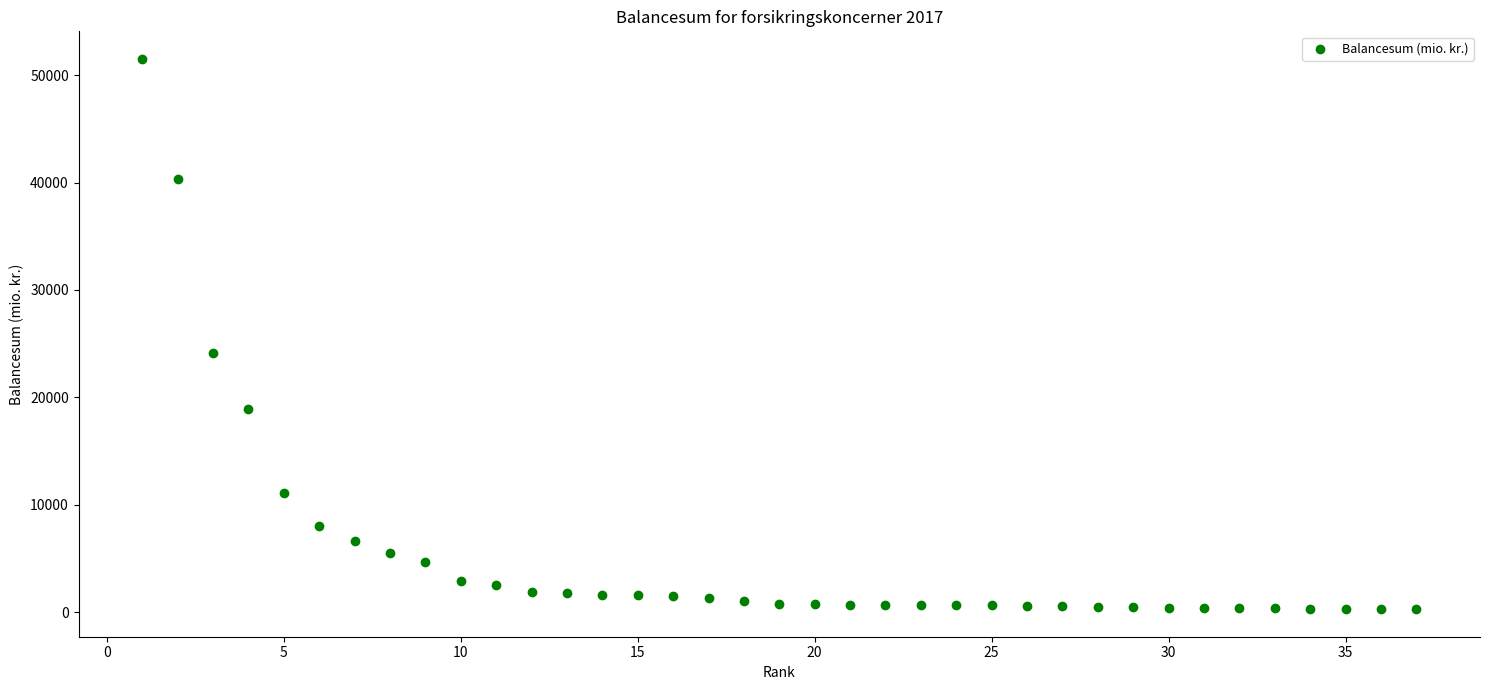

What is the range of Y values (max minus min)?

51258.0